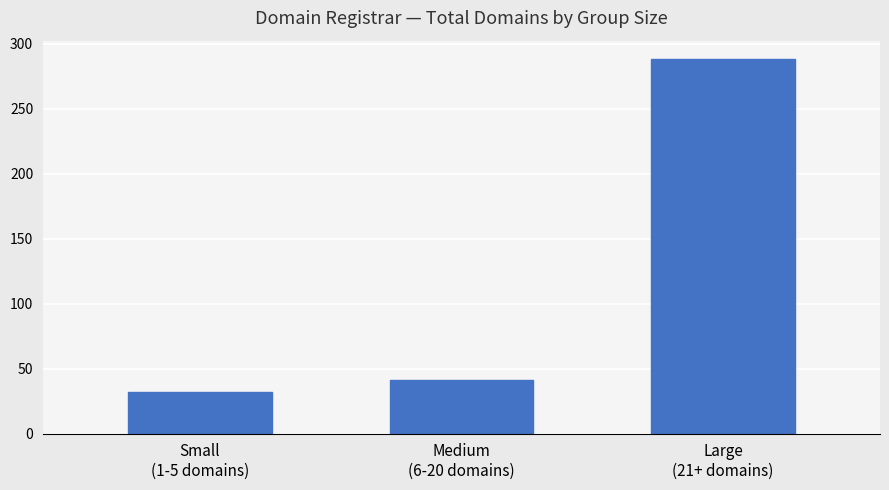

Where is total-domains nearest to the value 160?

Medium
(6-20 domains)